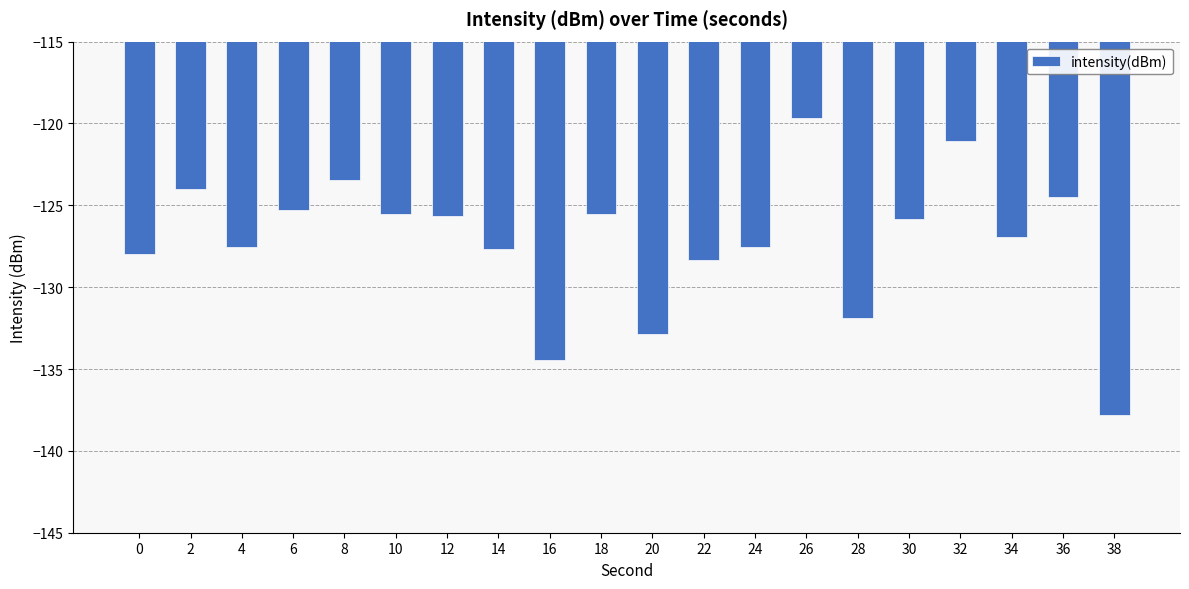

Are the bars horizontal?

No